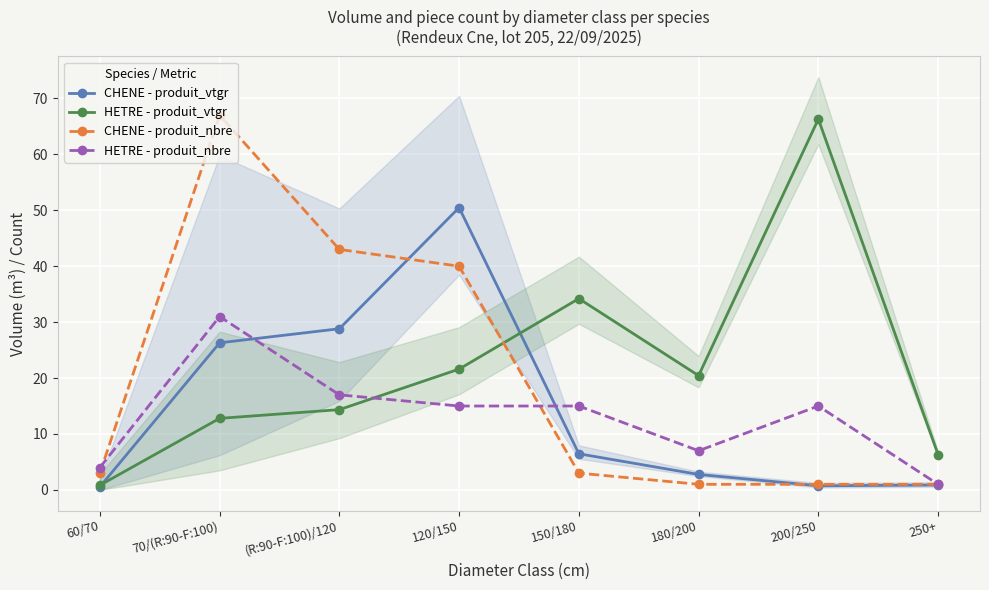

Reading left to right, extract all data points from this chart.

CHENE - produit_vtgr: 0.6	26.3	28.8	50.5	6.5	2.8	0.7	0.9
HETRE - produit_vtgr: 0.8	12.8	14.4	21.6	34.2	20.4	66.3	6.3
CHENE - produit_nbre: 3.0	67.0	43.0	40.0	3.0	1.0	1.0	1.0
HETRE - produit_nbre: 4.0	31.0	17.0	15.0	15.0	7.0	15.0	1.0